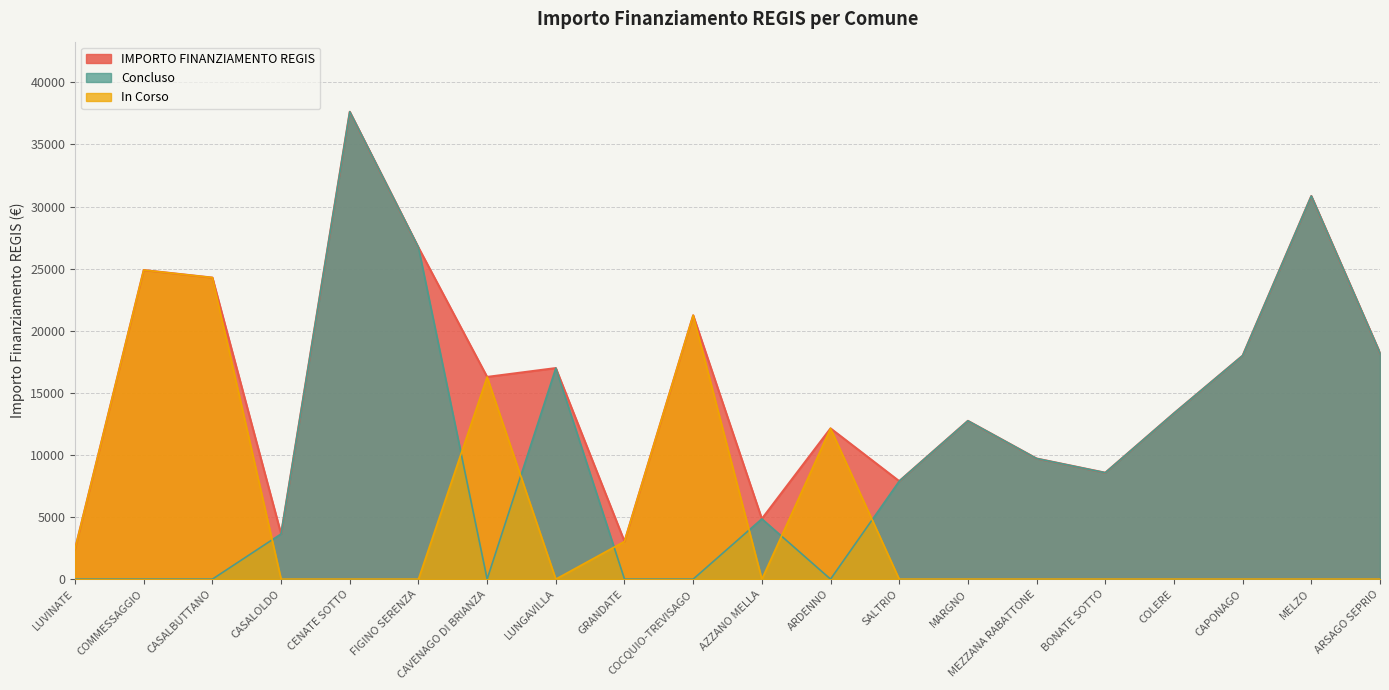

True or false: In Corso and IMPORTO FINANZIAMENTO REGIS cross at least once.

False